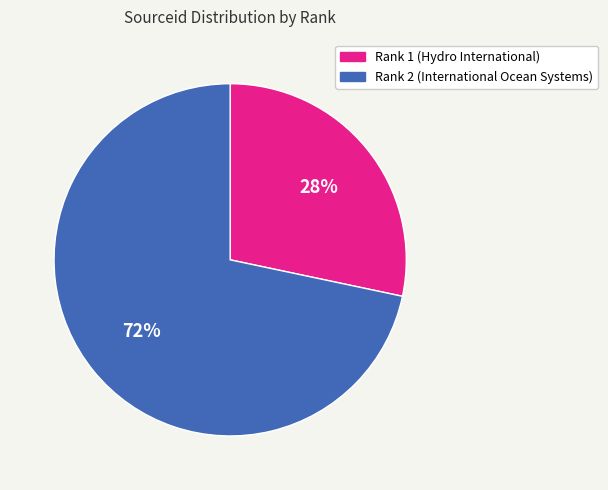

To the nearest percent, what is the average slice percentage?

50%